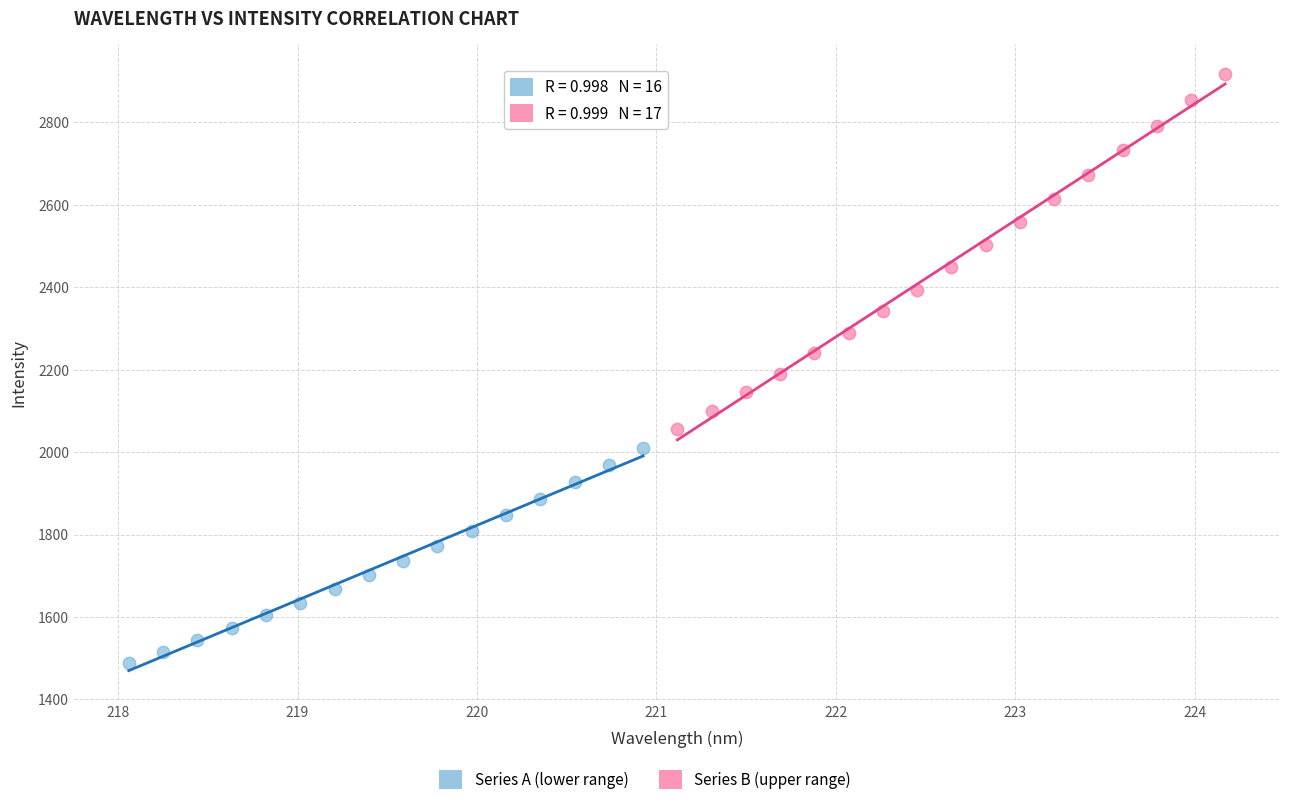

Which series contains the lowest Y value?

Series A (lower range)